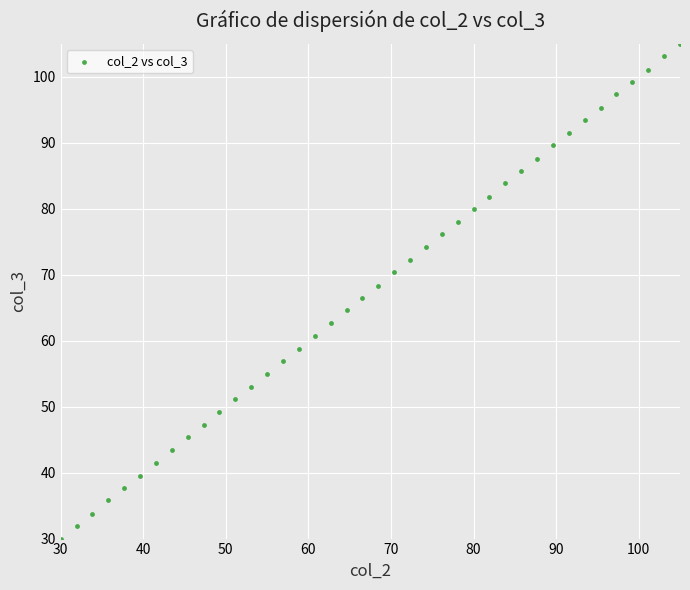

What is the range of X values (max minus min)?

75.0